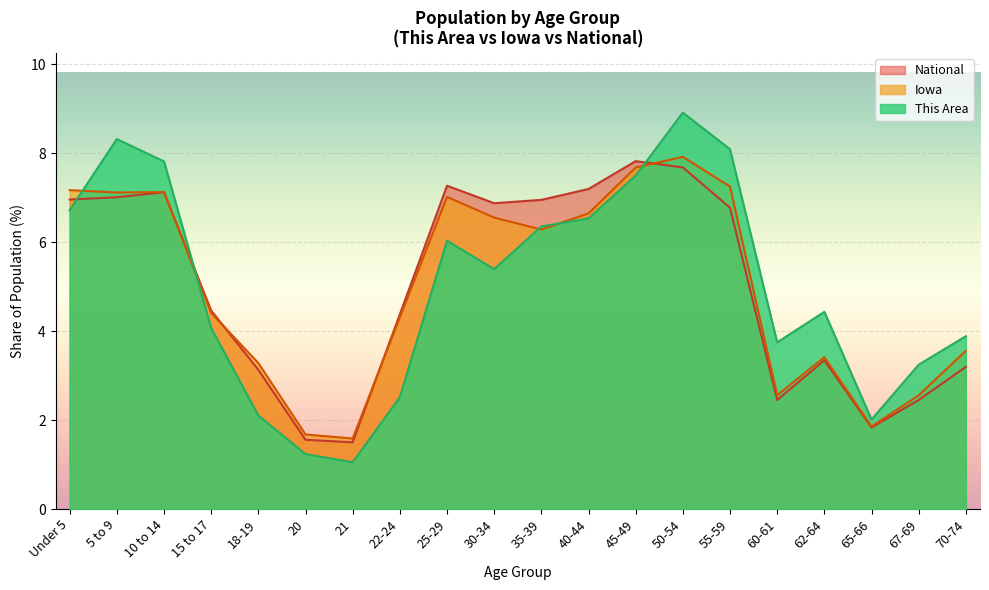

What is the label of the 17th point from the left?

62-64